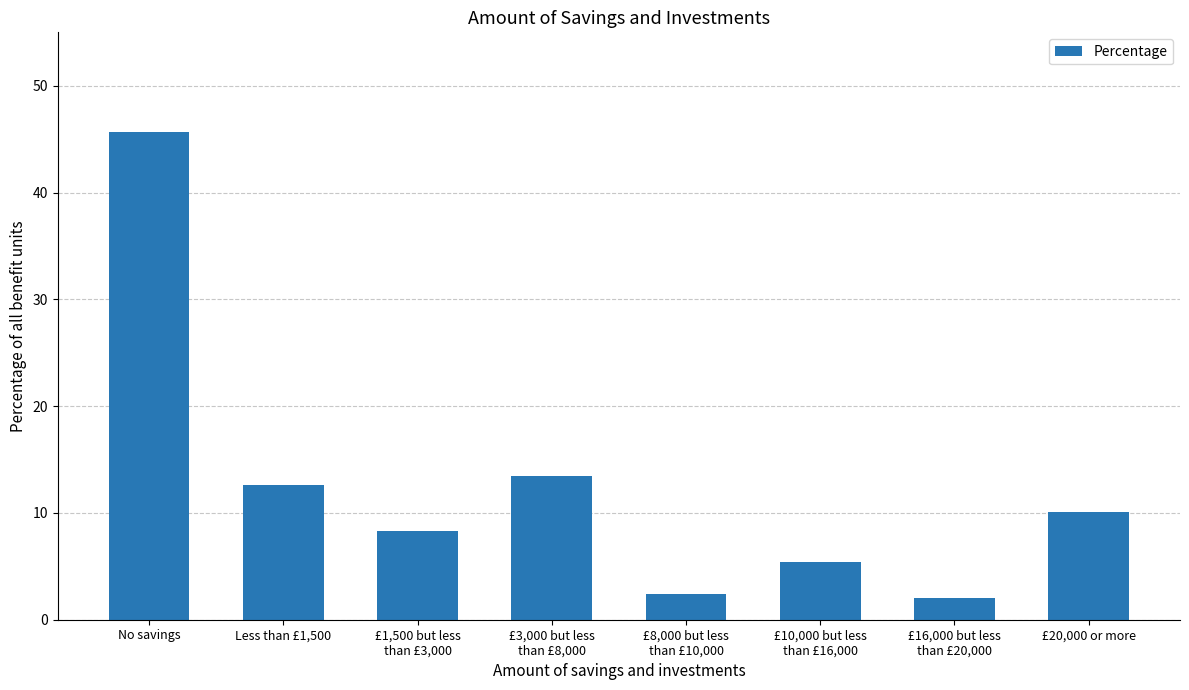

What value does the data have at No savings?

45.7